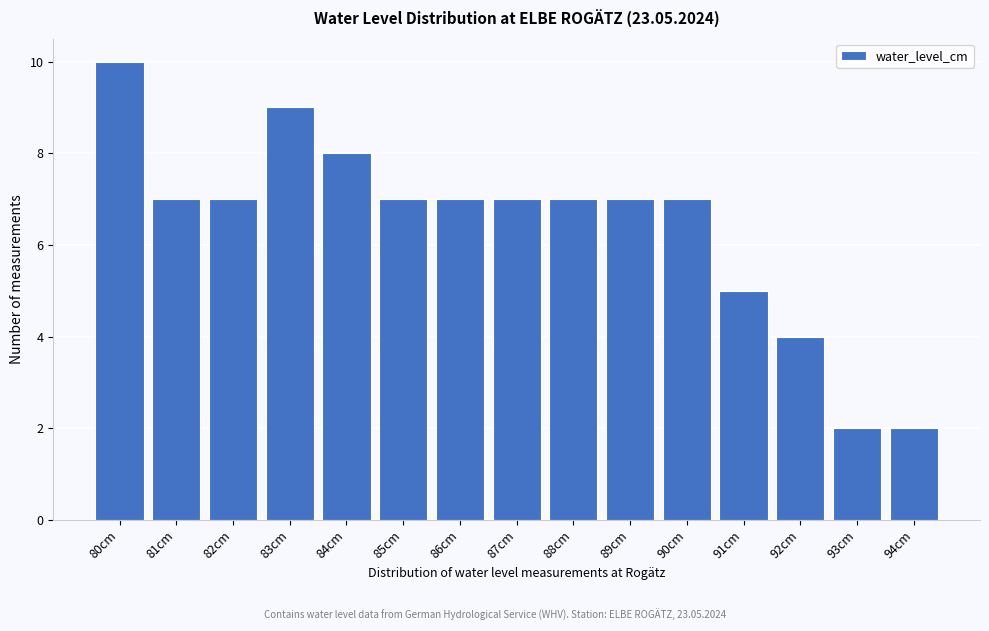

Reading left to right, list every bar in this chart as the range it spans on the x-axis followed by its height. The values are not printed on the chart, so give them approximately, as read against the axis.

79.5 to 80.5: 10
80.5 to 81.5: 7
81.5 to 82.5: 7
82.5 to 83.5: 9
83.5 to 84.5: 8
84.5 to 85.5: 7
85.5 to 86.5: 7
86.5 to 87.5: 7
87.5 to 88.5: 7
88.5 to 89.5: 7
89.5 to 90.5: 7
90.5 to 91.5: 5
91.5 to 92.5: 4
92.5 to 93.5: 2
93.5 to 94.5: 2